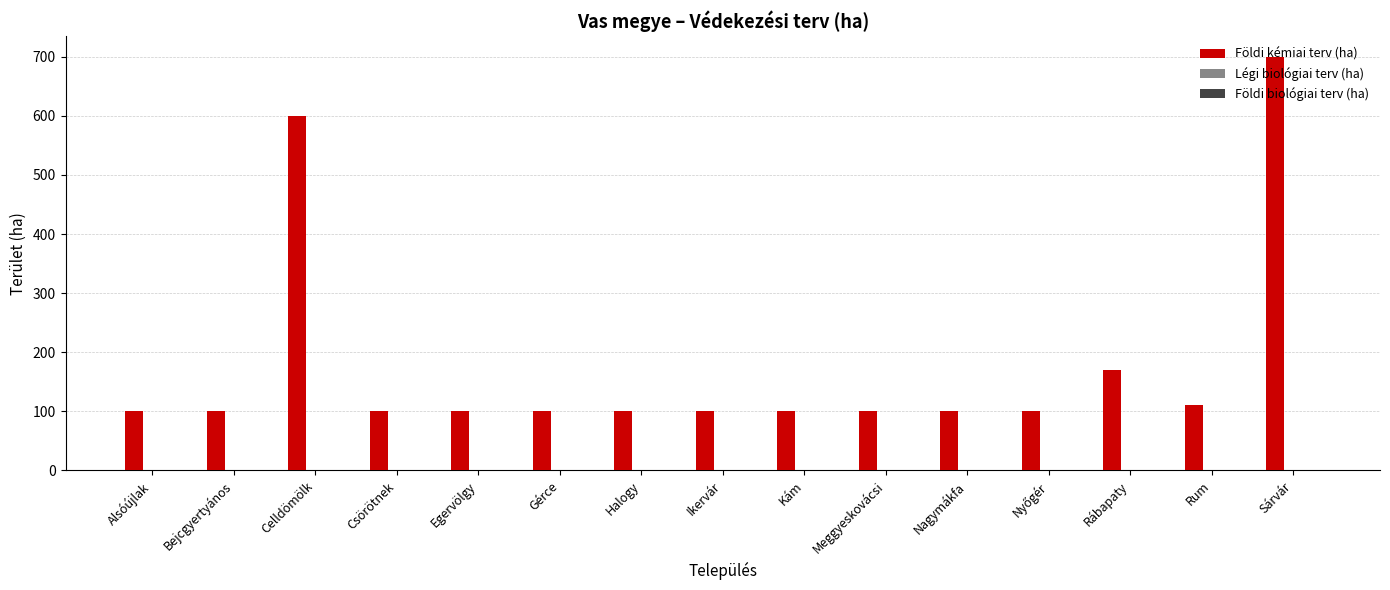

What is the label of the 12th bar from the right?

Csörötnek